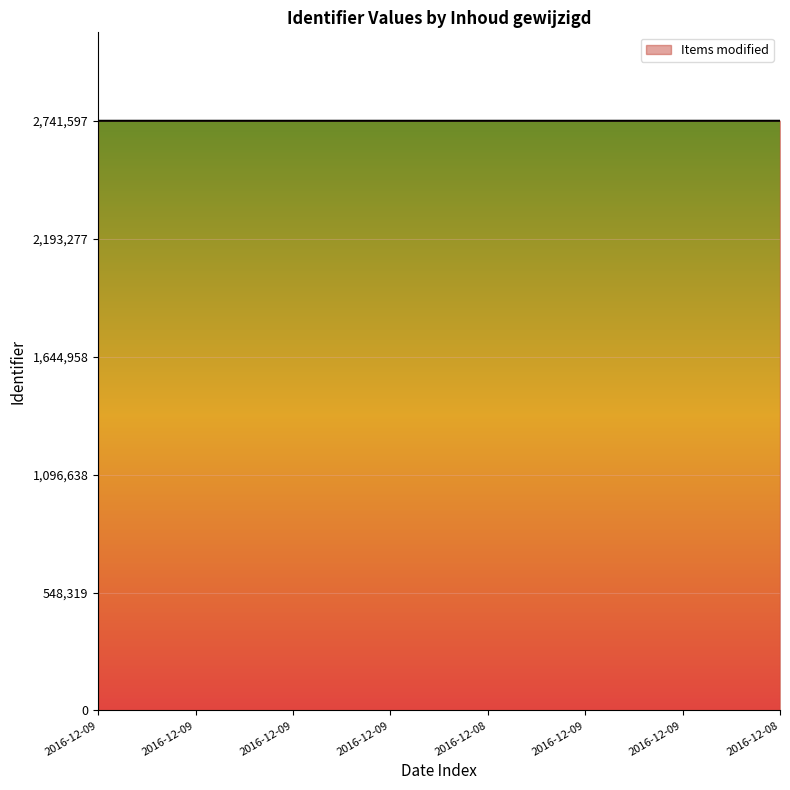

Read the value at 2016-12-09, to the nearest 10.

2741570